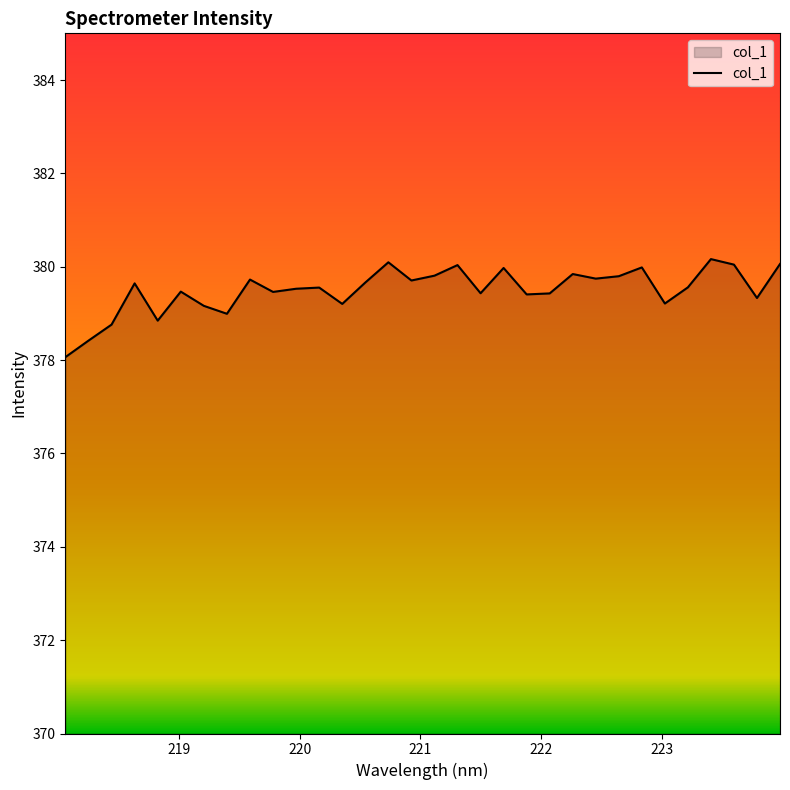

What is the minimum value shown in the chart?

378.1